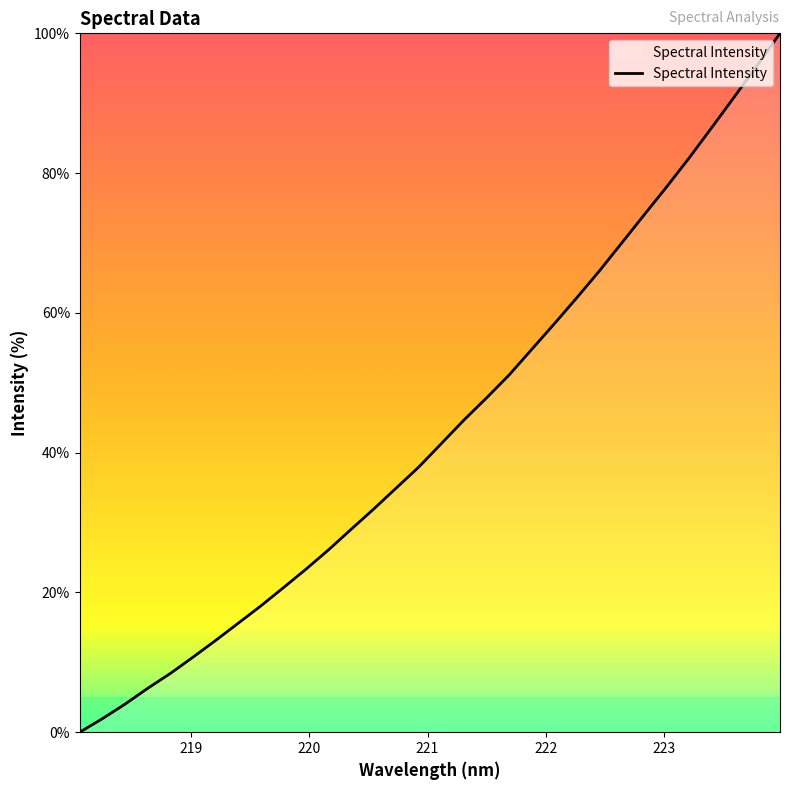

What is the difference between the maximum and minimum values?

100.0